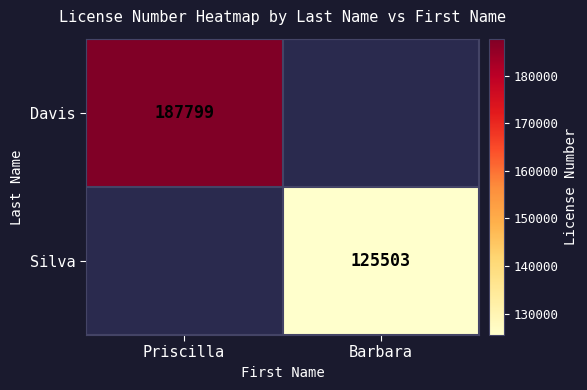

Which has a higher value, Barbara or Priscilla?

Priscilla